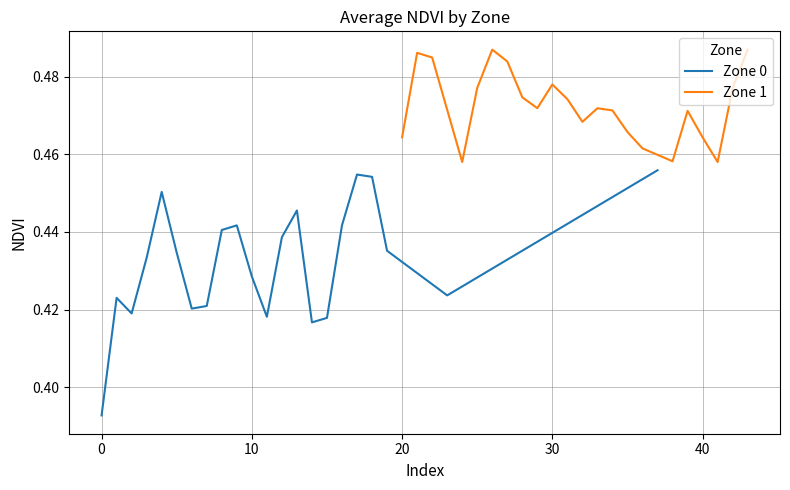

How many interior local peaks does the Zone 1 series have?

5